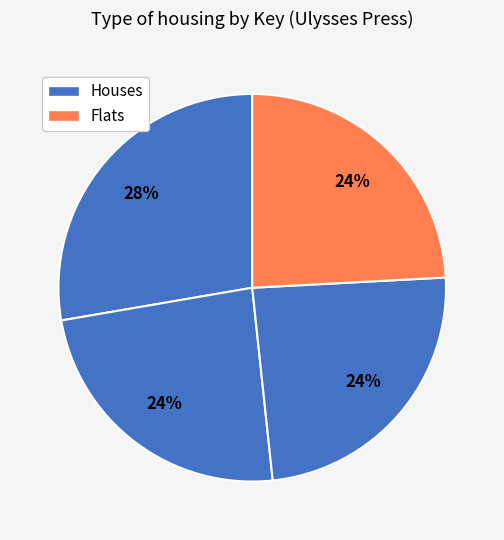

To the nearest percent, what is the average slice percentage?

25%